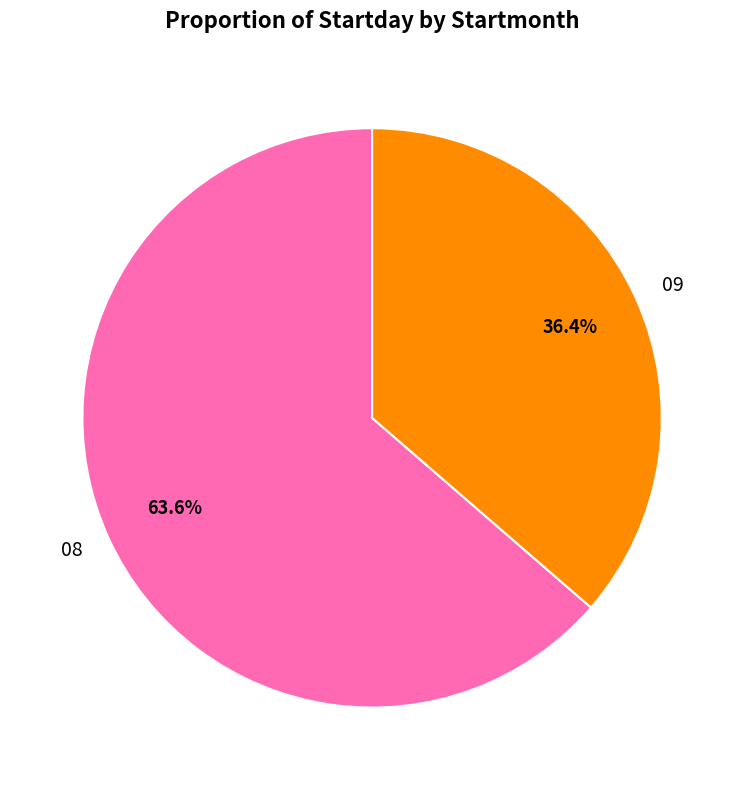

Do 08 and 09 together represent more than half of the pie?

Yes